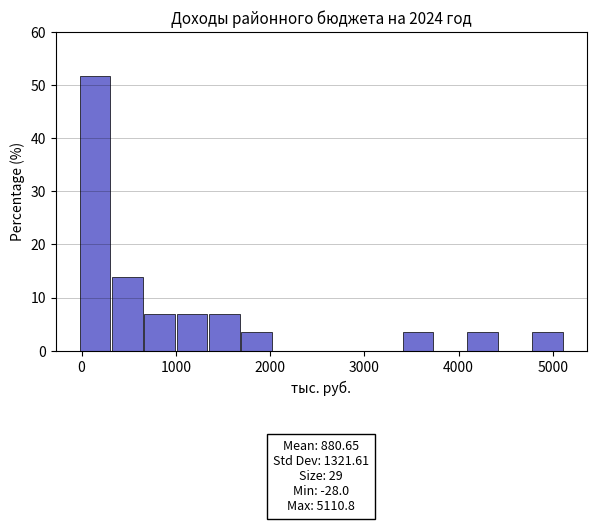

Read against the x-axis, roughly where is the centre of the tallest bar?

100